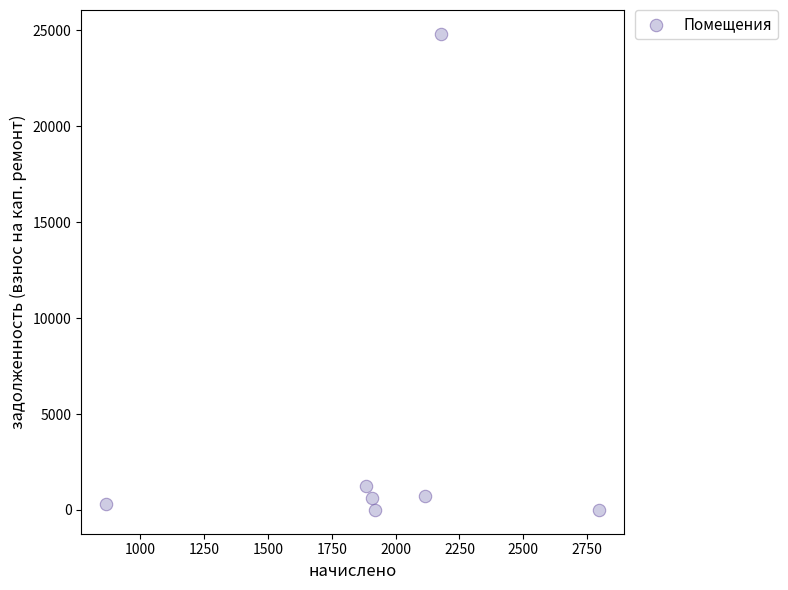

What Y value in the scatter plot is closest to 12411?

1256.2